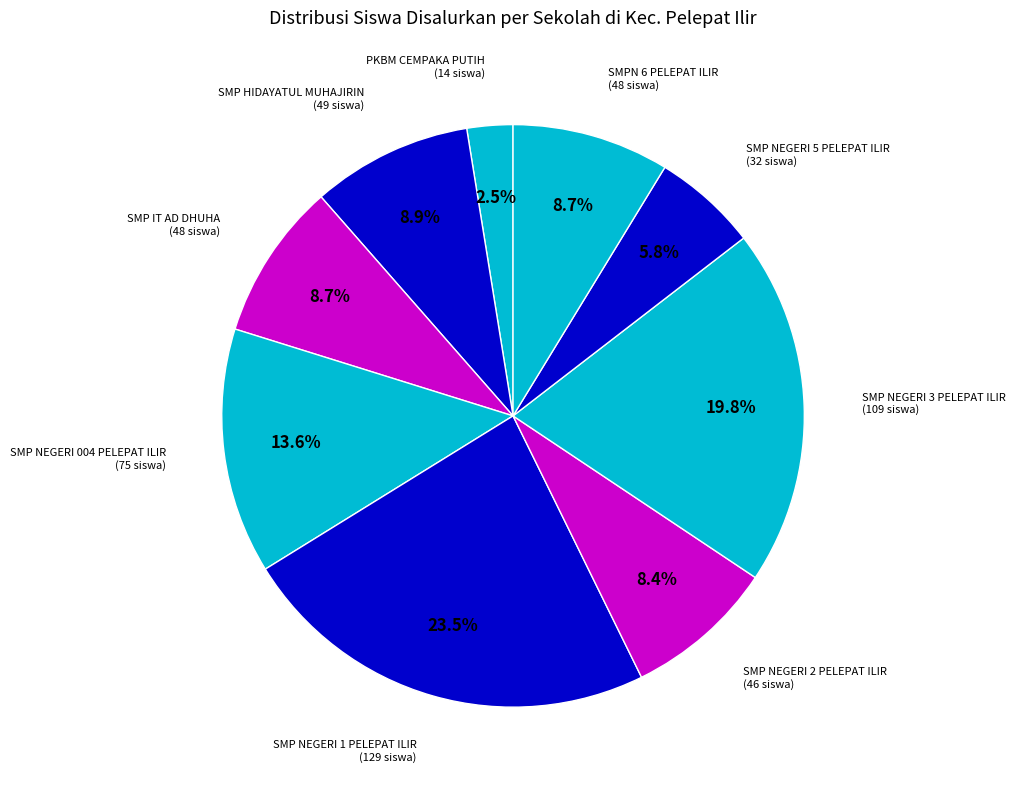

Rank the categories by value from lowest to highest.

PKBM CEMPAKA PUTIH, SMP NEGERI 5 PELEPAT ILIR, SMP NEGERI 2 PELEPAT ILIR, SMP IT AD DHUHA, SMPN 6 PELEPAT ILIR, SMP HIDAYATUL MUHAJIRIN, SMP NEGERI 004 PELEPAT ILIR, SMP NEGERI 3 PELEPAT ILIR, SMP NEGERI 1 PELEPAT ILIR